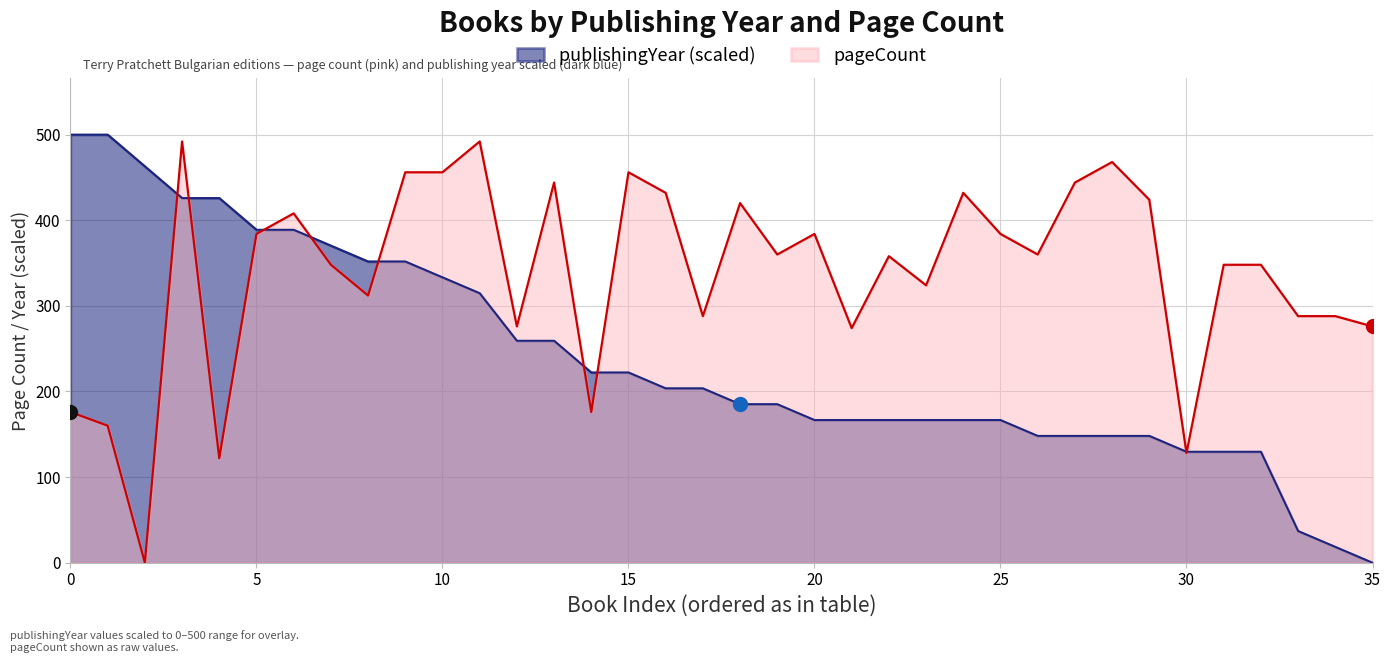

What is the total value across all series at 25?

550.7